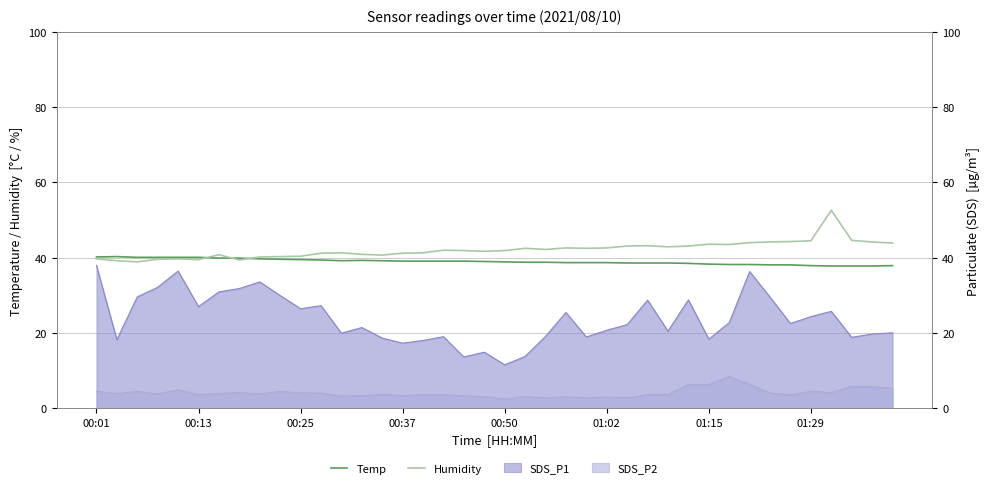

How many values in the Temp series are below 39?

20